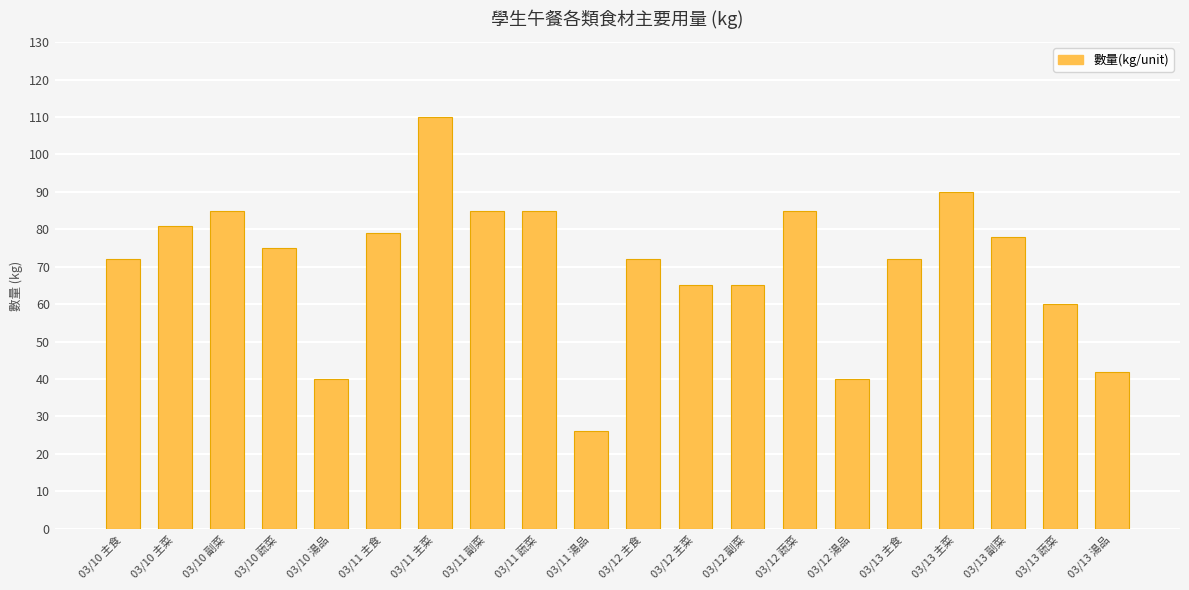

True or false: the data shows 60 at 03/13 蔬菜.

True